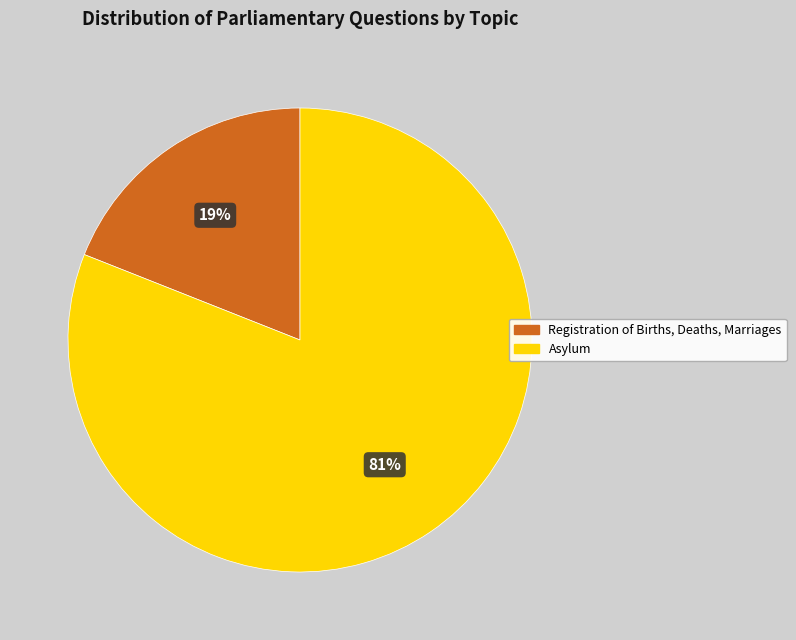

Between Asylum and Registration of Births, Deaths, Marriages, which is larger?

Asylum